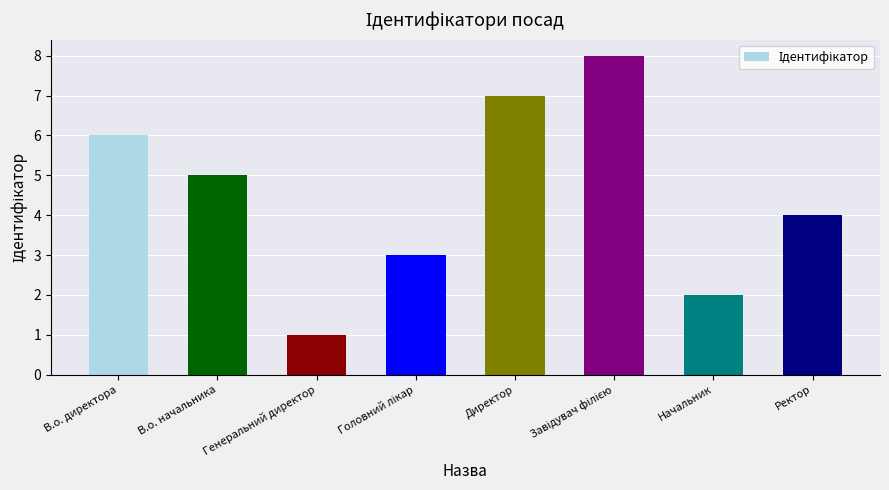

How many categories are shown in the chart?

8